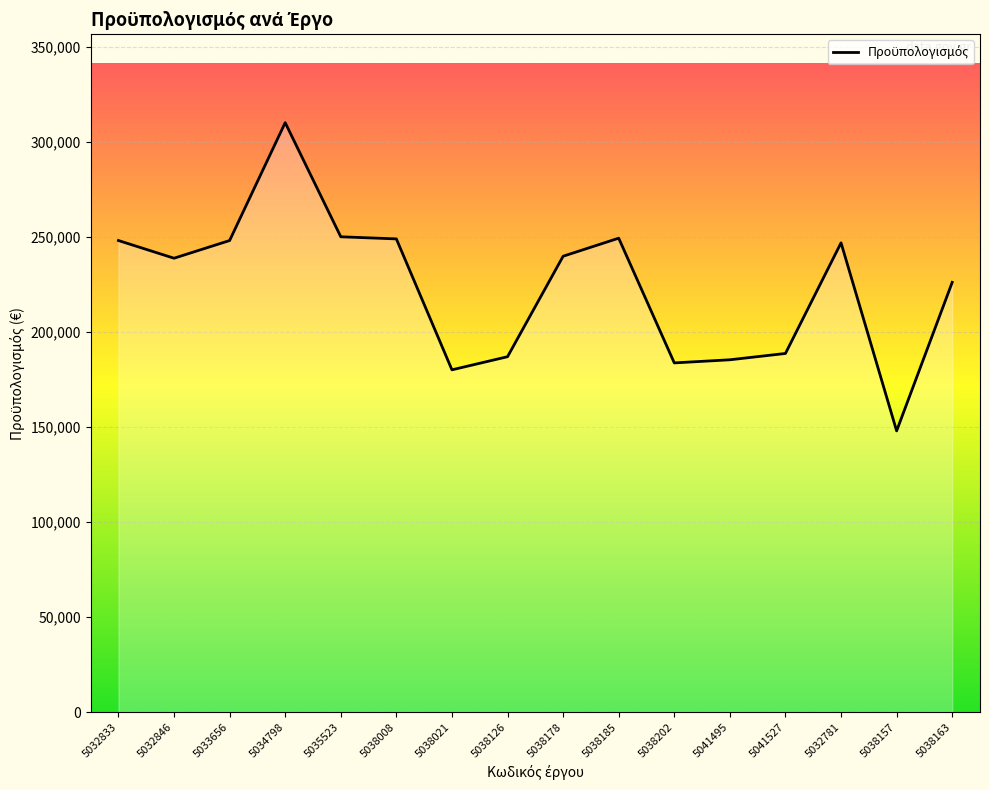

At which category does the chart reach its minimum across all series?

5038157